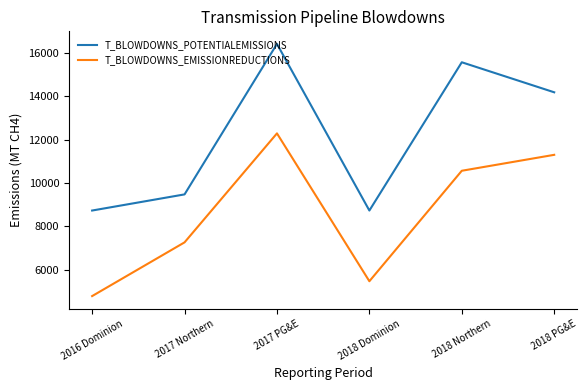

At which label is T_BLOWDOWNS_EMISSIONREDUCTIONS closest to 8534?

2017 Northern